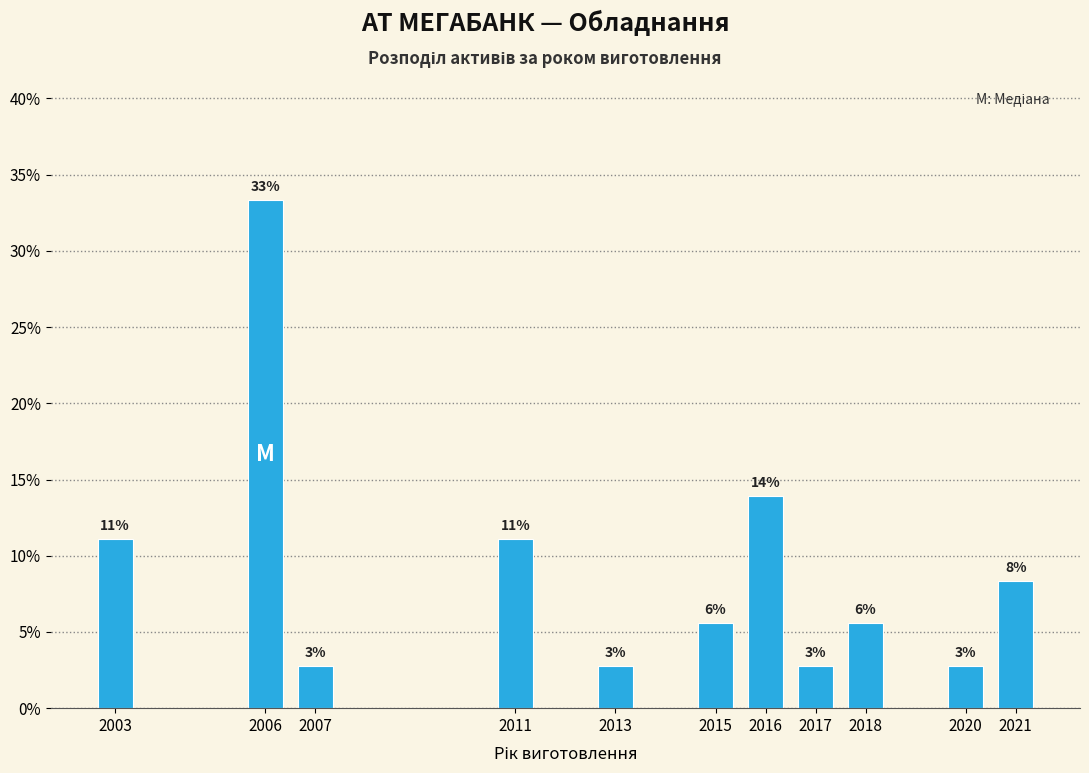

Does the chart contain any negative values?

No